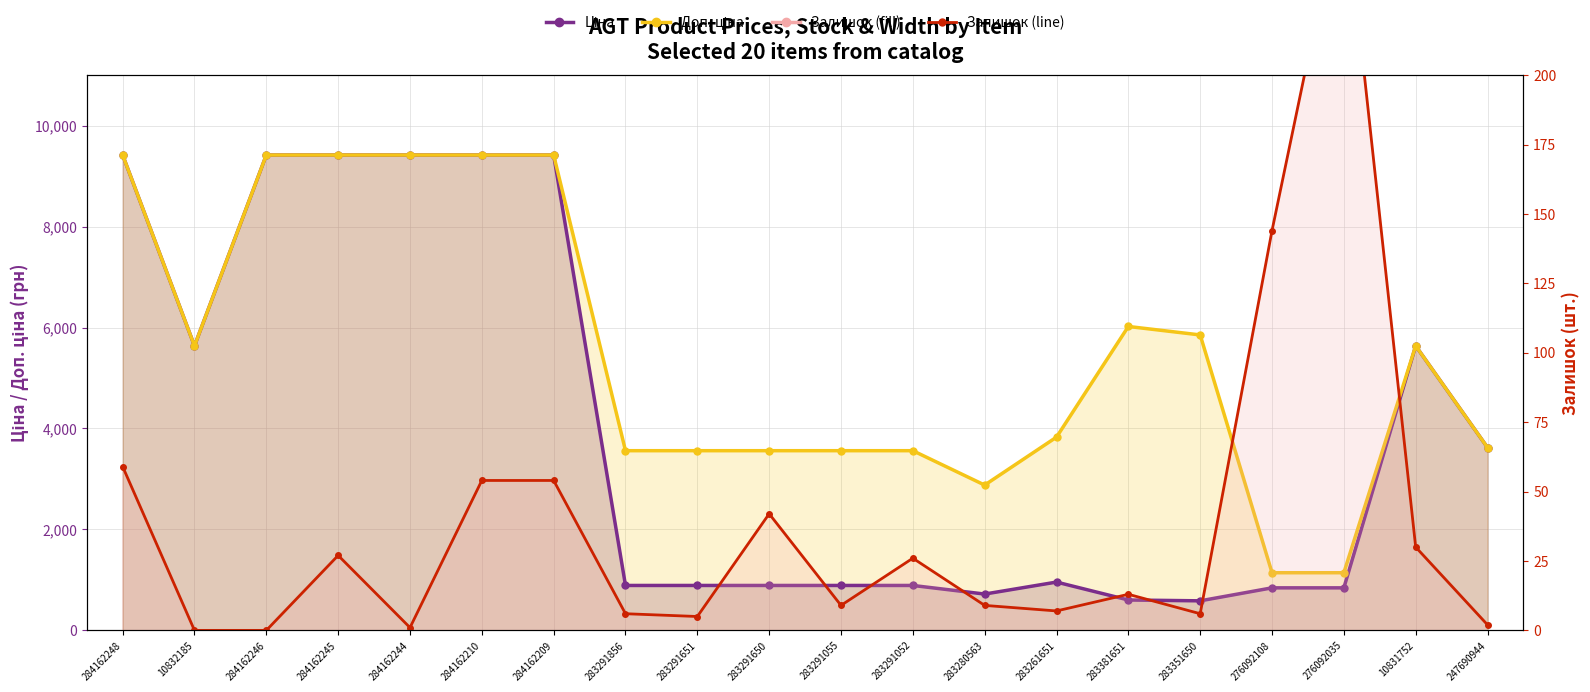

The value at 276092108 is 144. True or false?

True